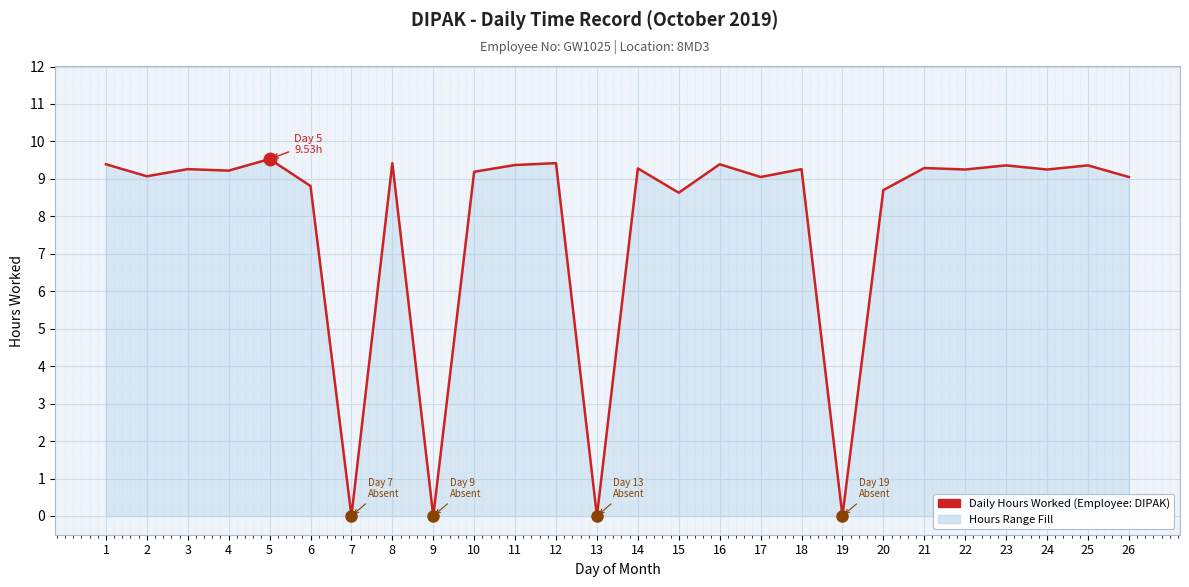

Which has a higher value, 20 or 14?

14